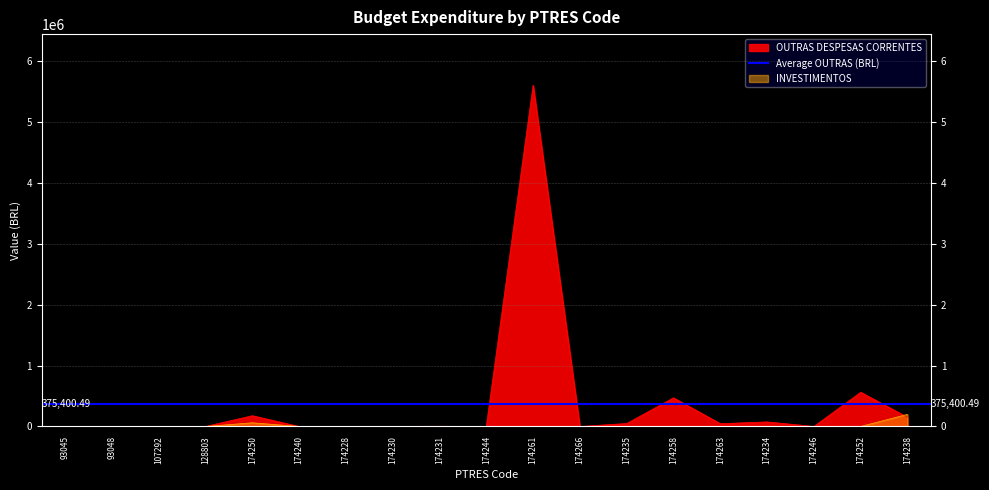

Is it true that INVESTIMENTOS equals -124312.5 at 174252?

False